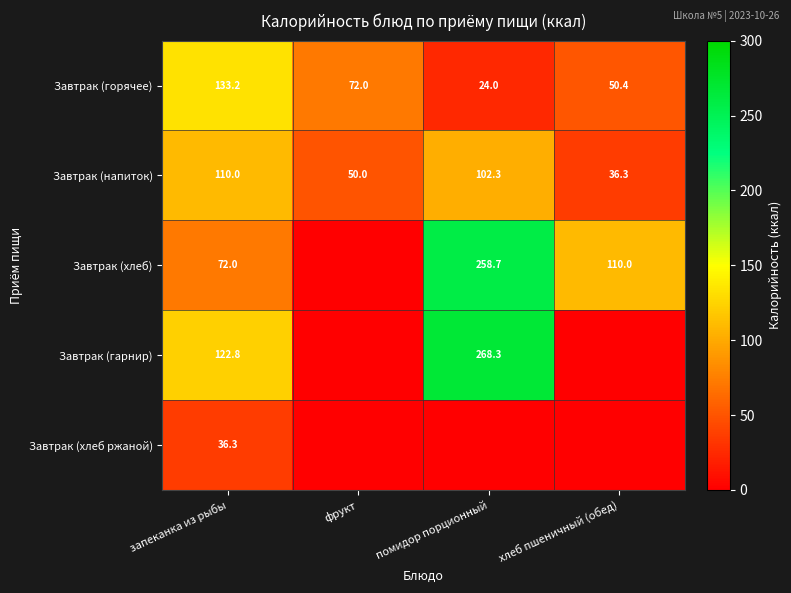

What is the maximum value for Завтрак (напиток)?

110.0